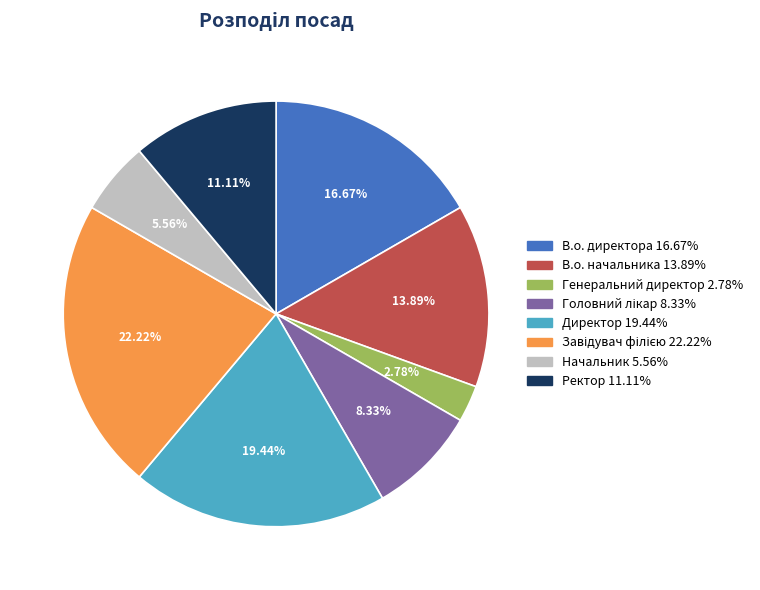

Does Директор account for over 50% of the chart?

No